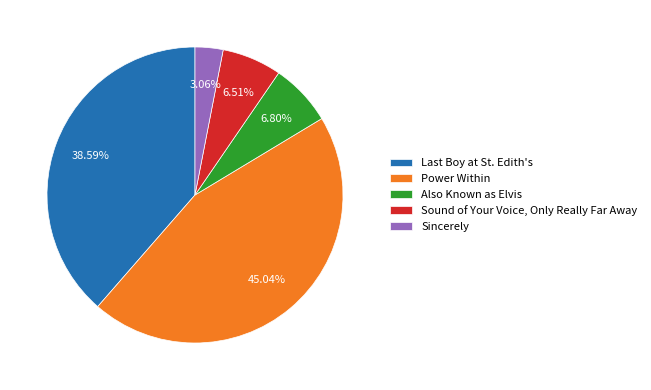

Is it true that Sincerely is 3% of the pie?

True